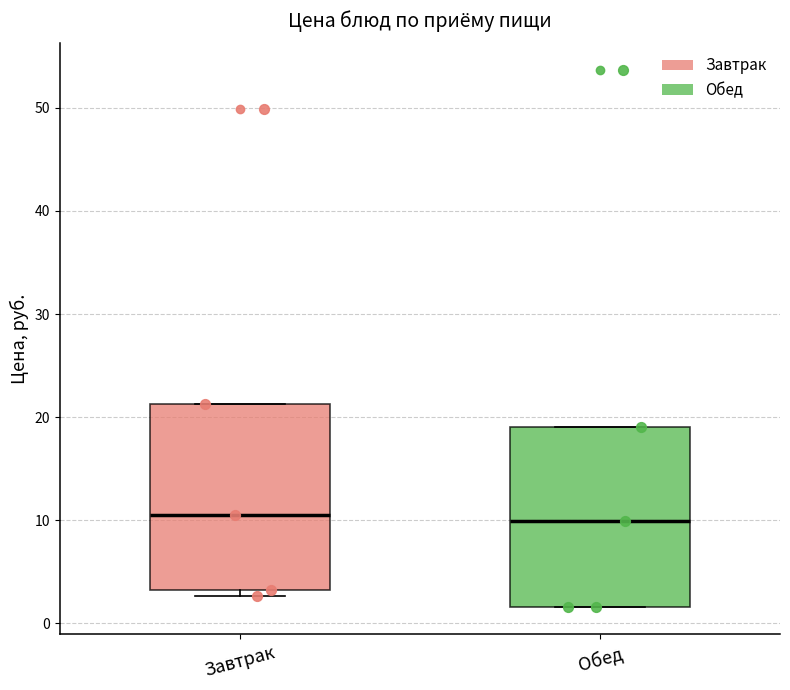

Reading left to right, transcribe this box plot: for each box, give where its median line is, the range the box spans, and where its two whiskers end, as read against the y-axis. The values are not printed on the chart, so give them approximately, as read against the axis.

Завтрак: median 11, box 3 to 21, whiskers 3 (just below the box's lower edge) to 21
Обед: median 10, box 2 to 19, whiskers 2 to 19